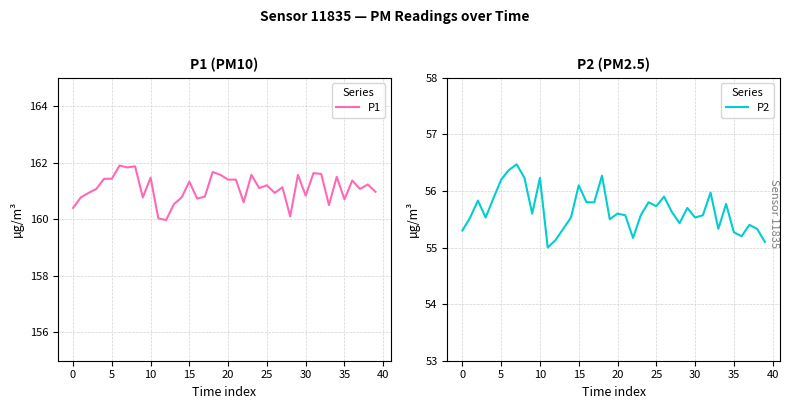

What is the value of the P1 point at the 17th from the left?

160.7